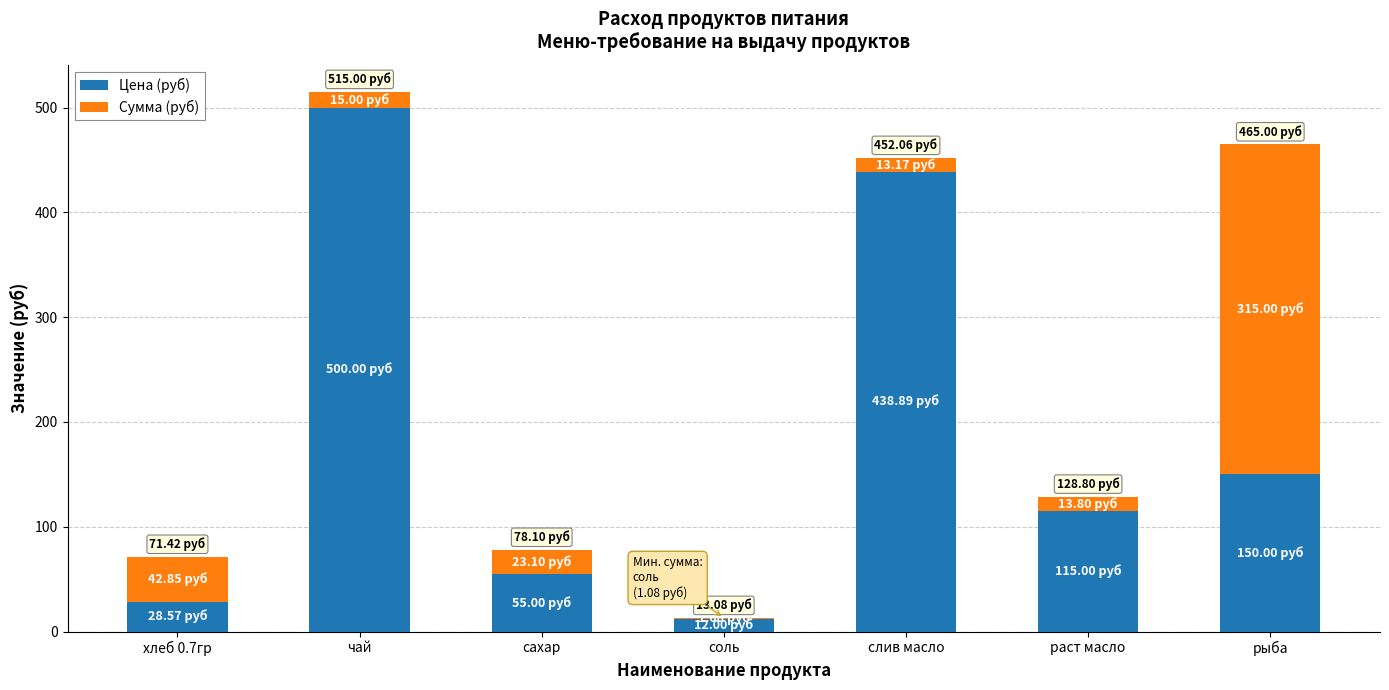

How many data points does each series have?

7